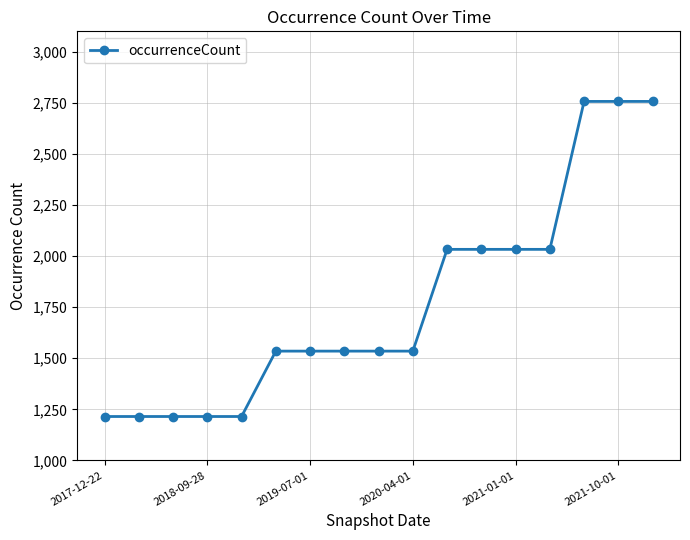

How many lines are shown in the chart?

1